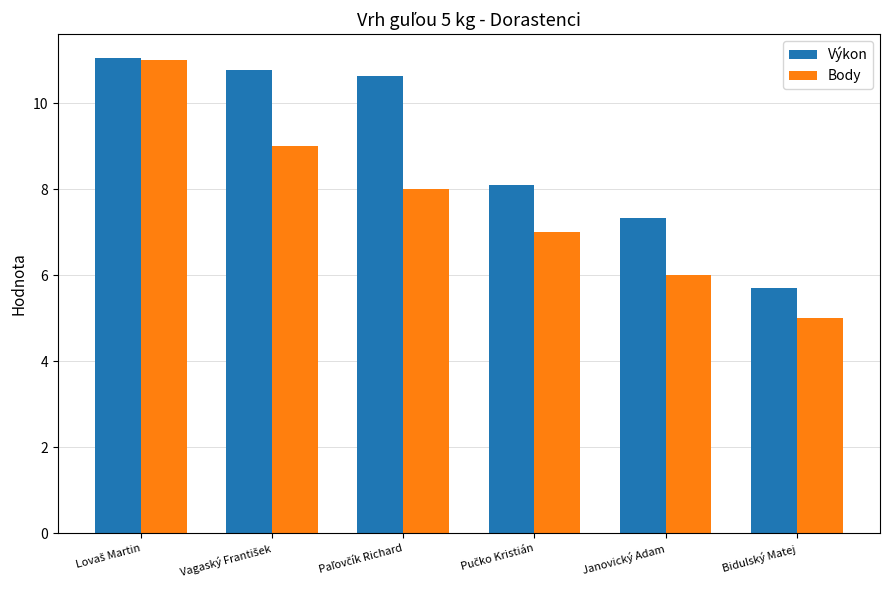

How many distinct data groups are displayed?

2